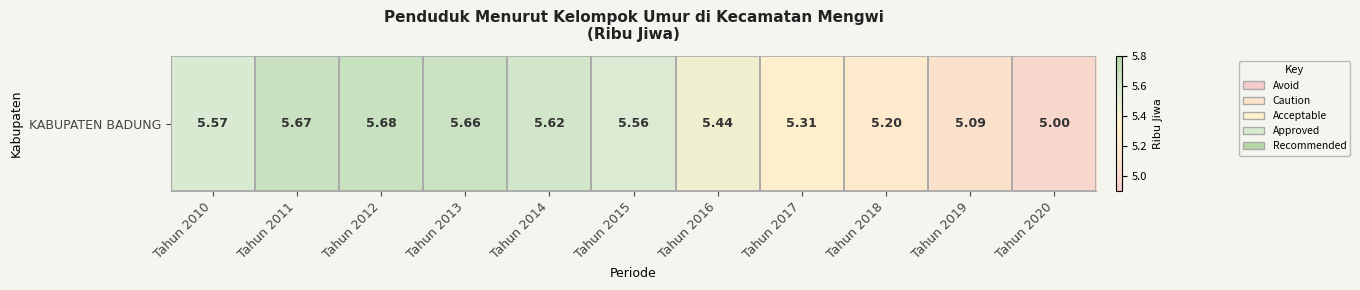

Which category has the highest value across all series?

Tahun 2012